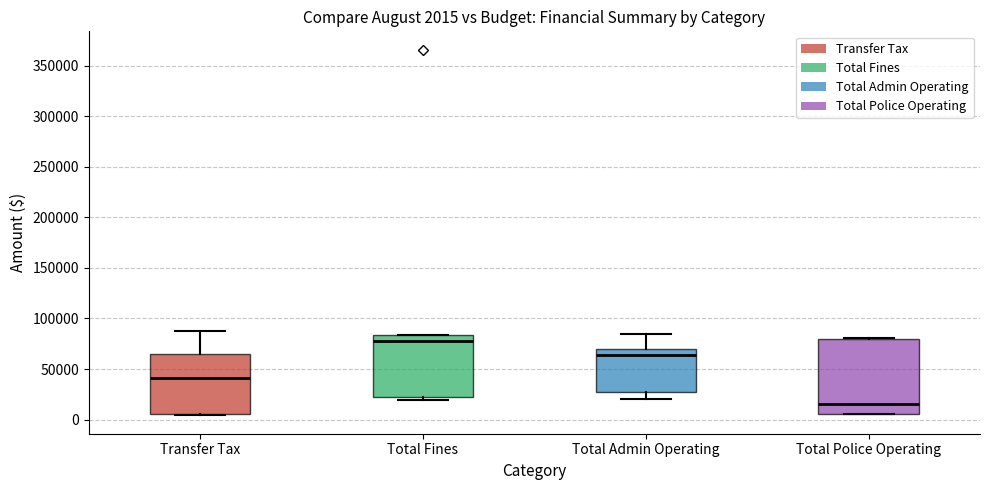

Which box is the tallest, from its lower edge to its upper edge?

Total Police Operating